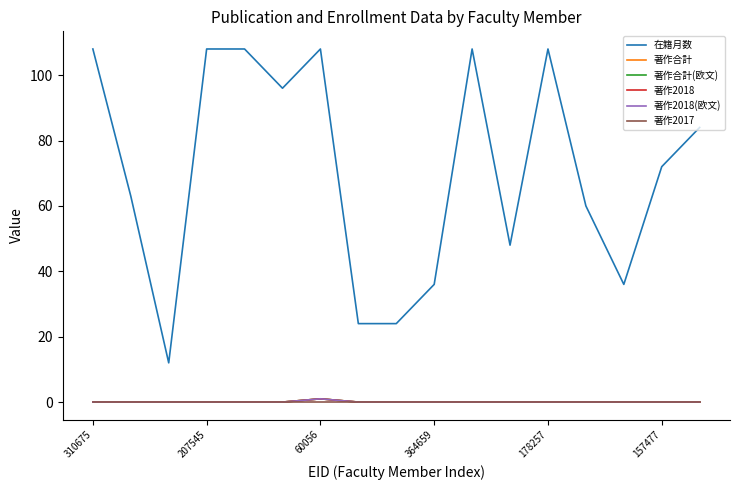

Does the chart have visible grid lines?

No